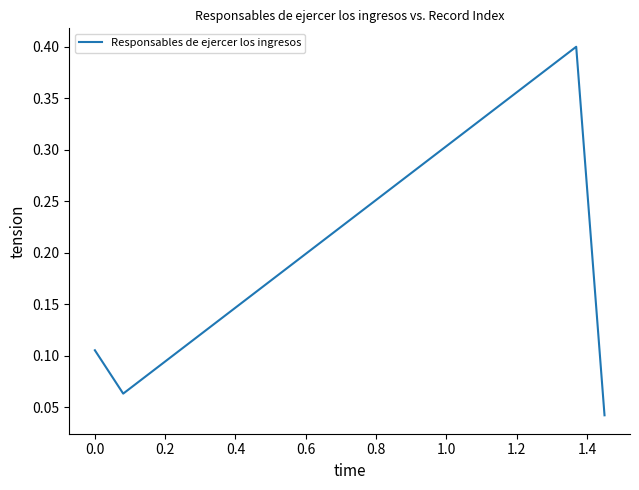

How many lines are shown in the chart?

1